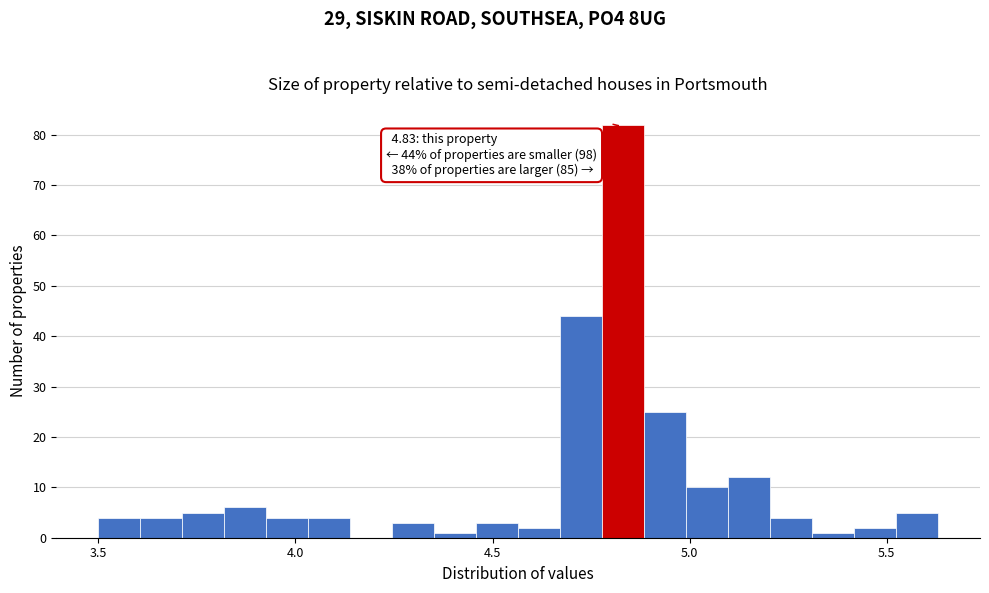

Around what value on the x-axis is the tallest bar? Give the approximate position of its centre, as read against the axis.

4.85